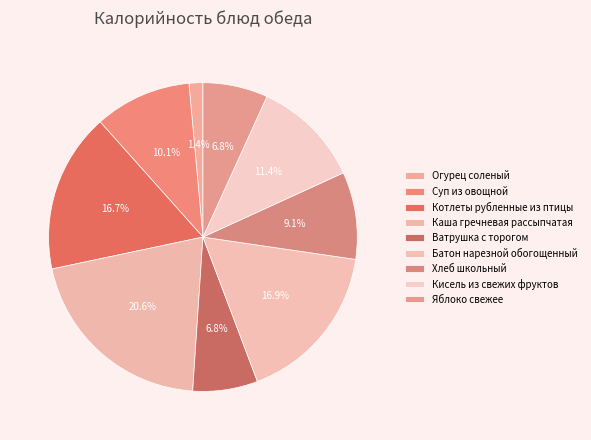

What percentage is NOT represented by Хлеб школьный?

90.9%